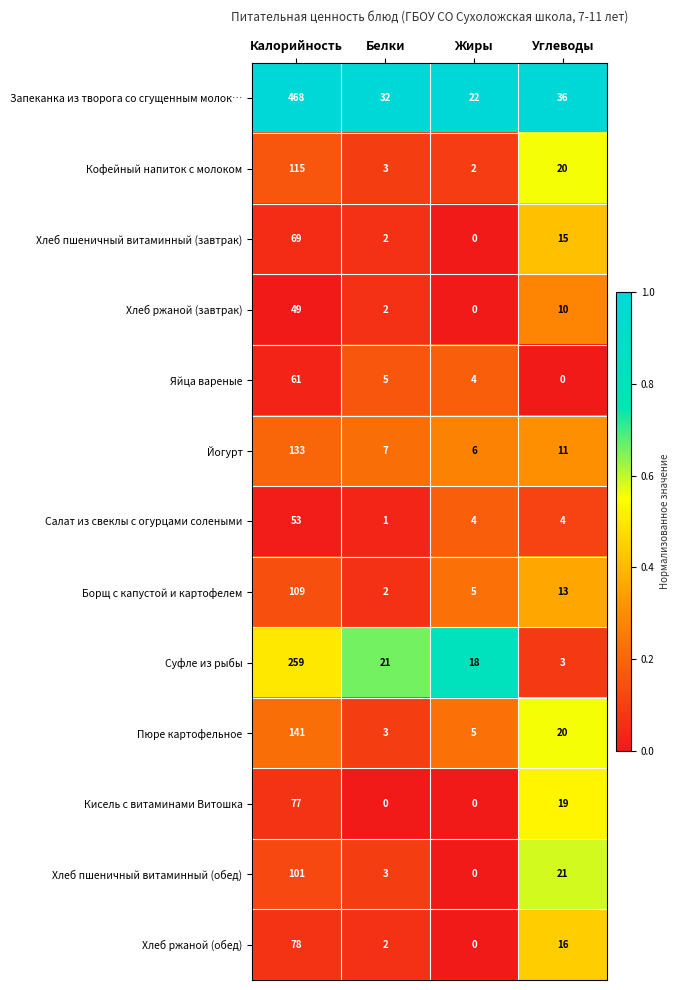

Is it true that Хлеб ржаной (обед) equals 2 at Белки?

True